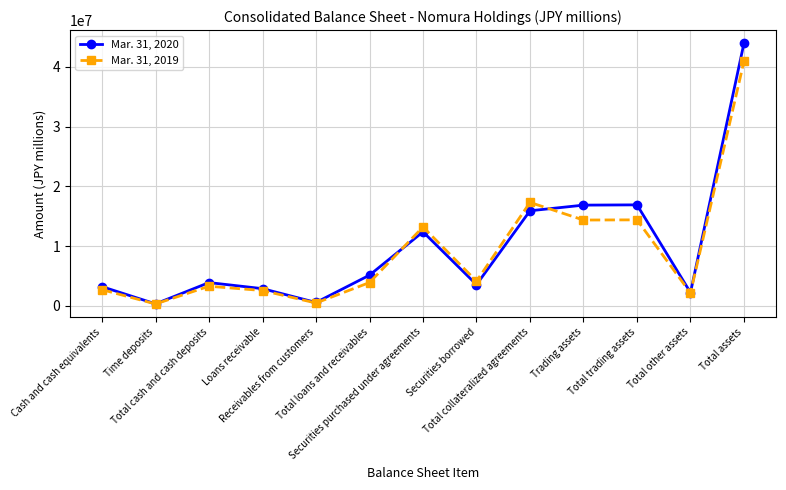

The Mar. 31, 2019 series shows 449706 at Receivables from customers. True or false?

True